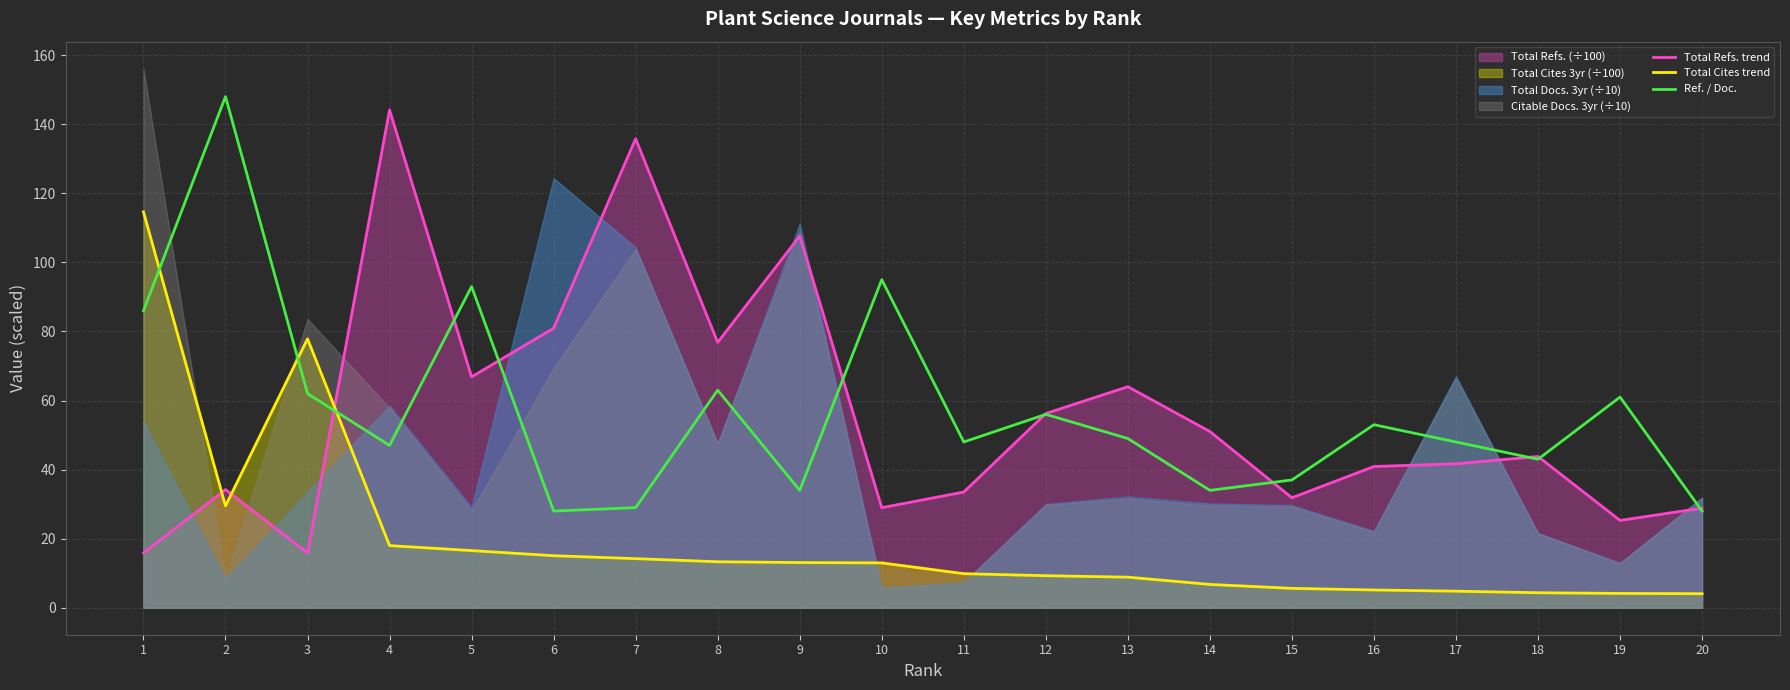

Rank the categories by Total Cites trend value from highest to lowest.

1, 3, 2, 4, 5, 6, 7, 8, 9, 10, 11, 12, 13, 14, 15, 16, 17, 18, 19, 20